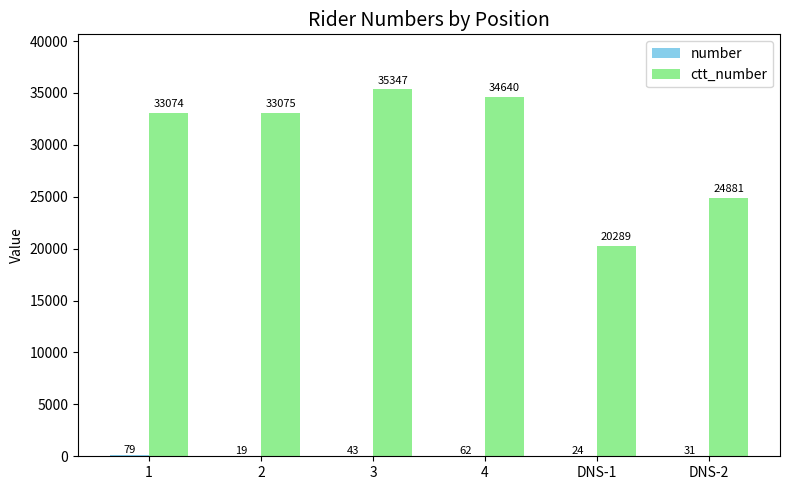

What is the total value across all series at DNS-1?

20313